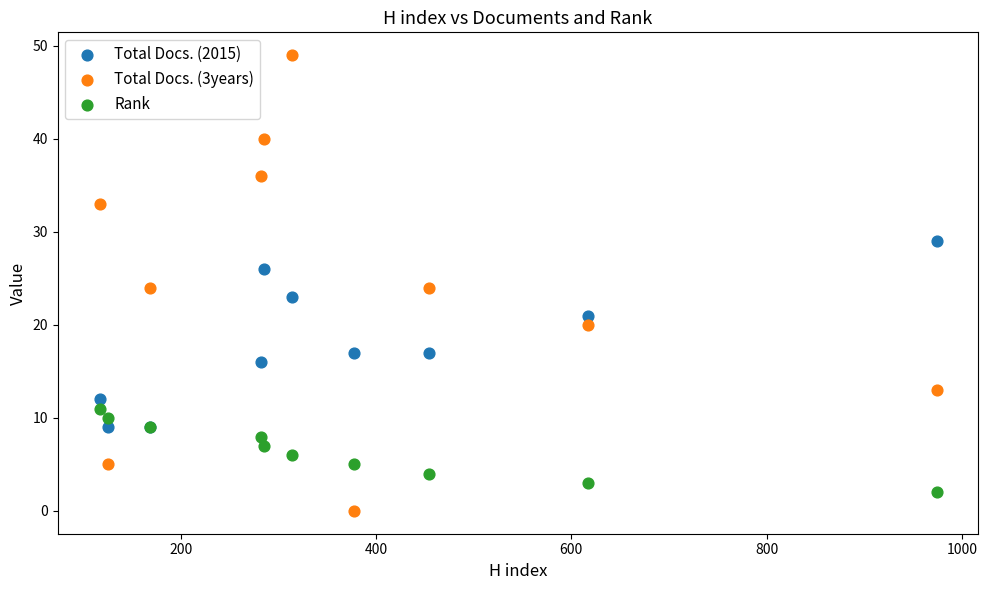

What is the X range (max minus min) for the scatter plot?

857